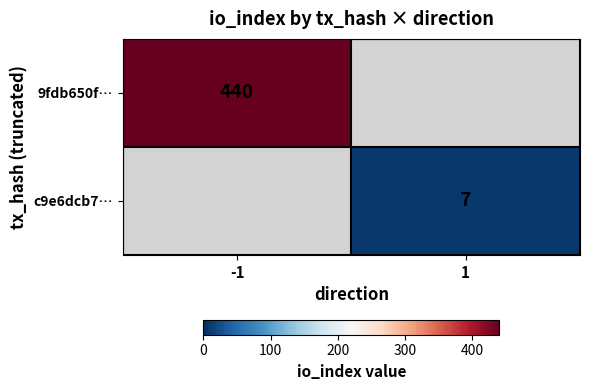

Is the value of c9e6dcb7… at 1 greater than the value of 9fdb650f… at -1?

No